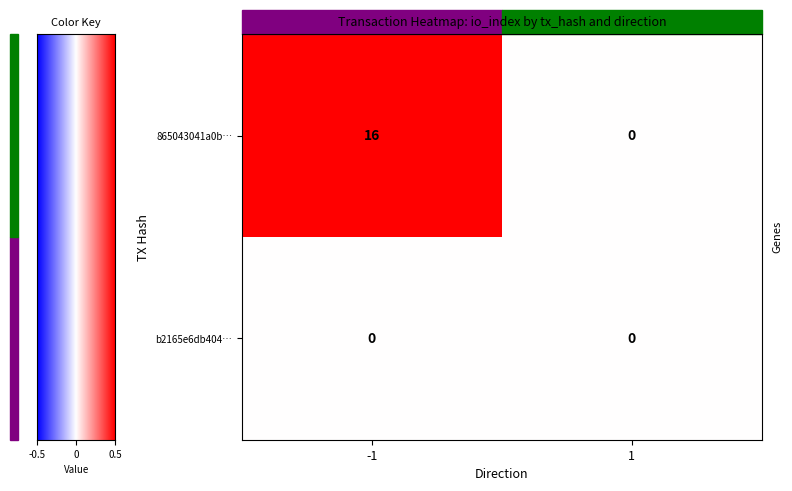

At which category is the sum across all series the highest?

-1